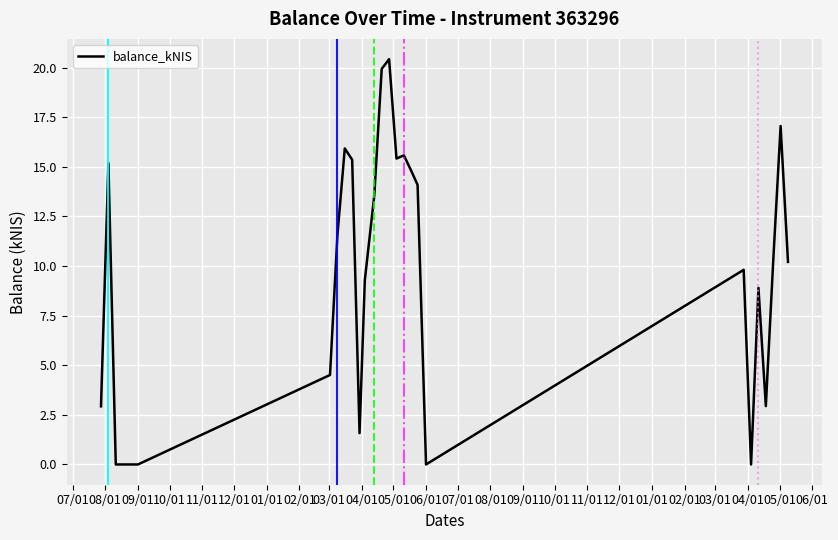

What is the difference between the maximum and minimum values?

20.4